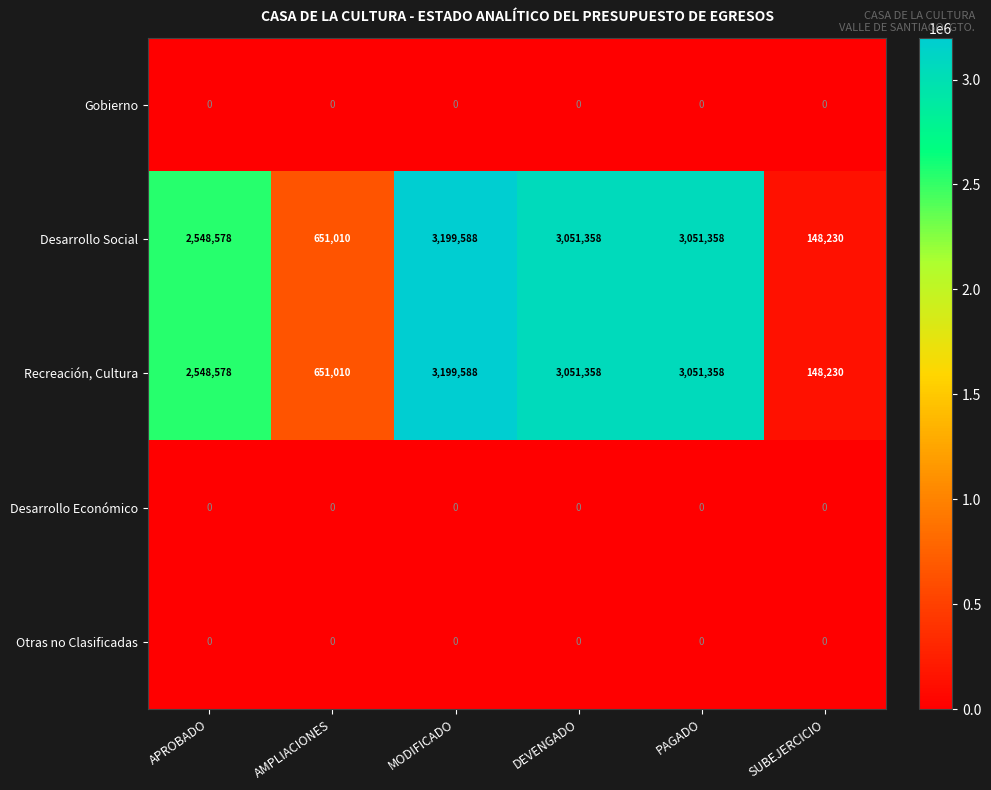

The value of Recreación, Cultura at AMPLIACIONES is 854439. True or false?

False